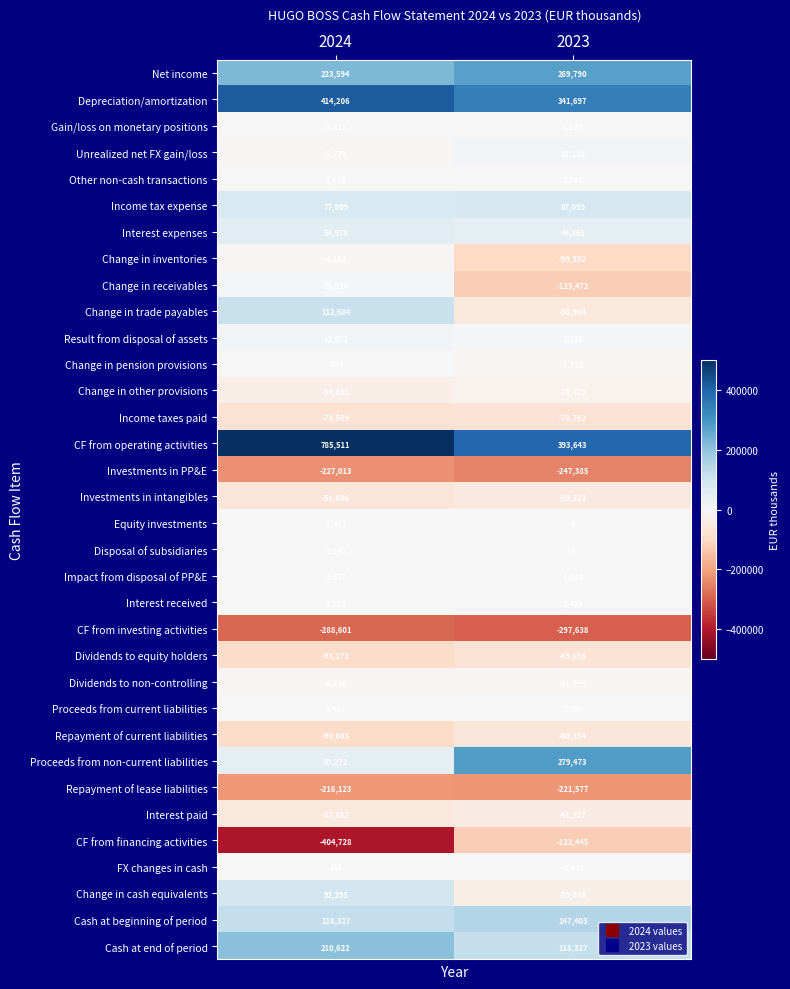

Is the value of Dividends to equity holders at 2023 greater than the value of Interest expenses at 2023?

No